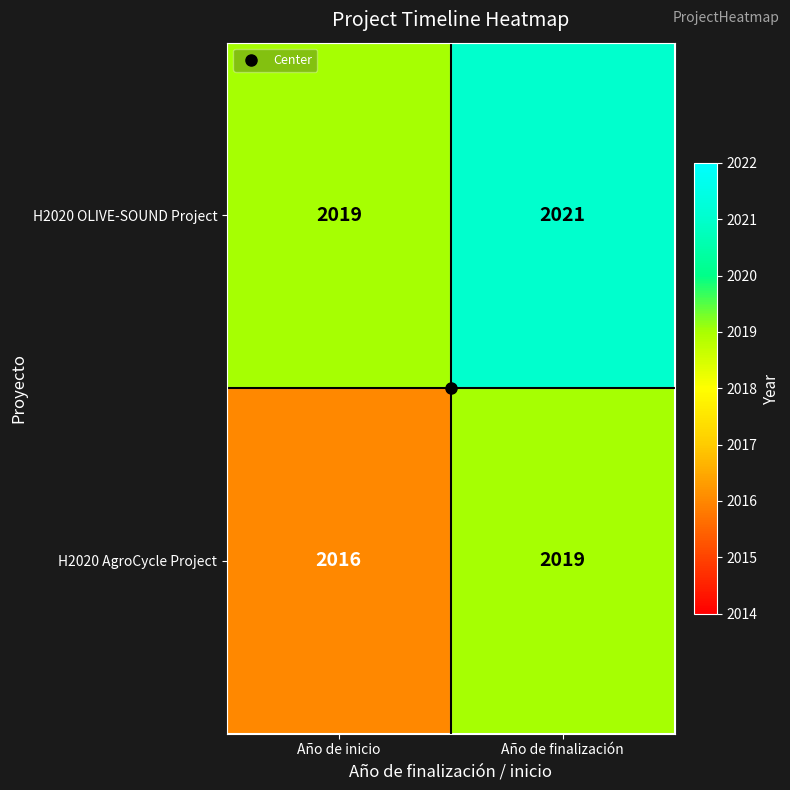

Which category has the highest value across all series?

Año de finalización